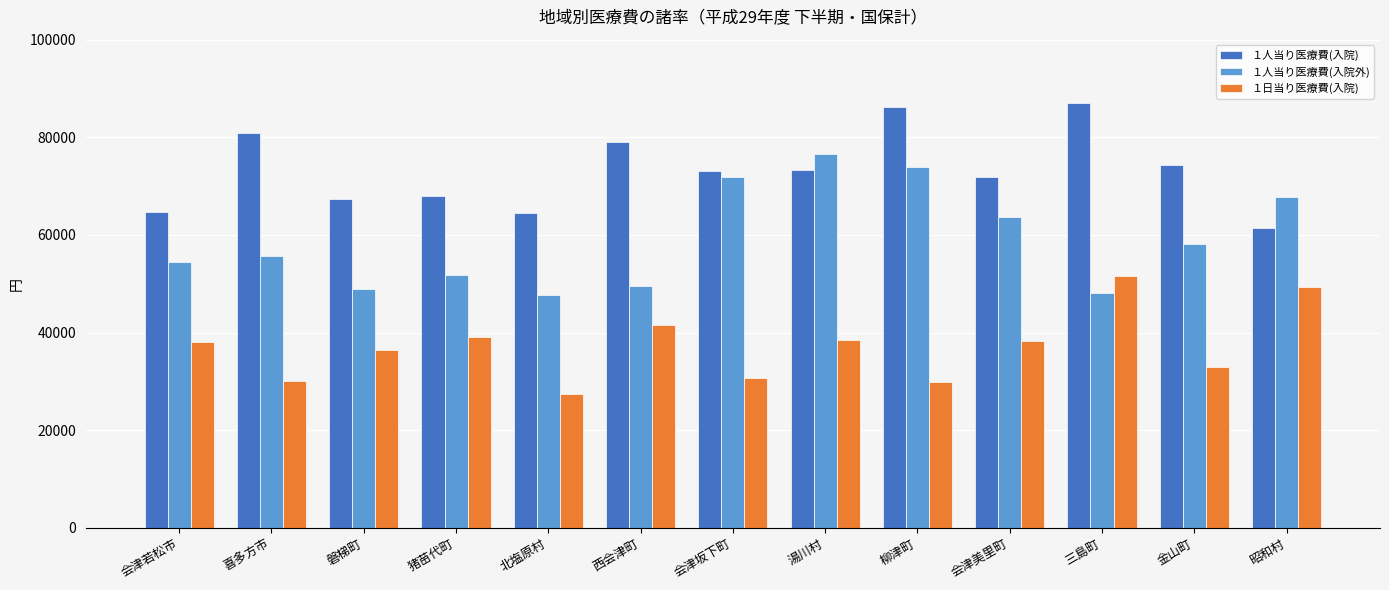

What value does the １人当り医療費(入院) series have at 磐梯町, to the nearest 10?

67420